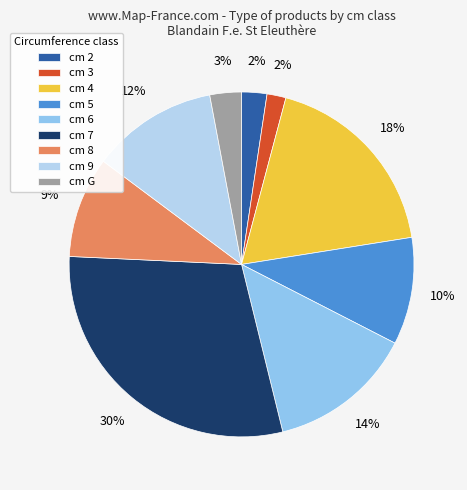

Is the sum of cm 2 and cm 6 greater than half?

No